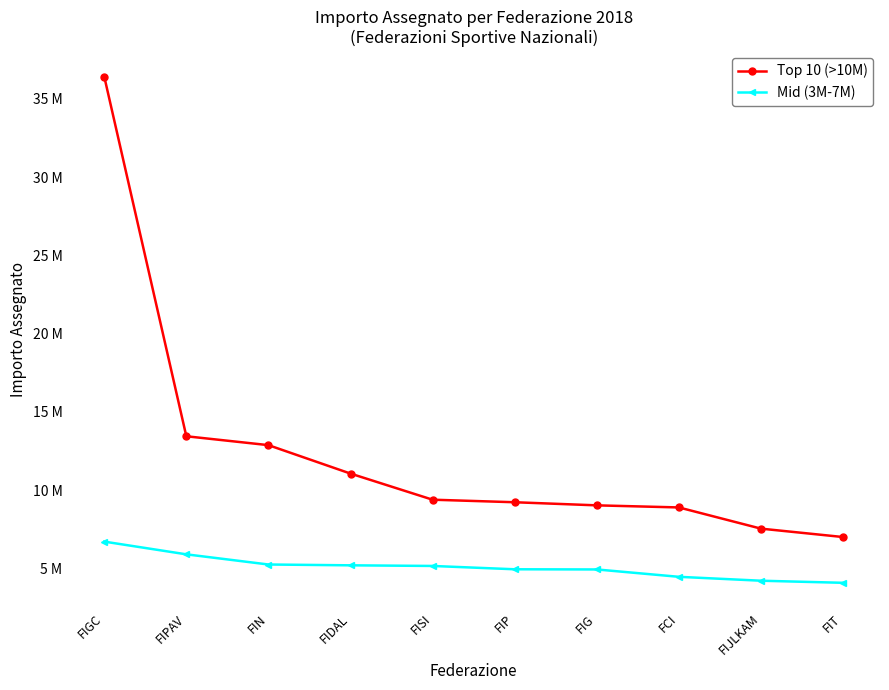

Reading left to right, extract all data points from this chart.

Top 10 (>10M): 36429664.8	13446223.9	12879219.3	11062259.6	9393343.4	9231007.9	9032446.7	8899108.8	7544473.0	7008211.3
Mid (3M-7M): 6715950.4	5903336.4	5253456.3	5201316.1	5160646.7	4948440.0	4937319.6	4466980.5	4217418.7	4083962.9